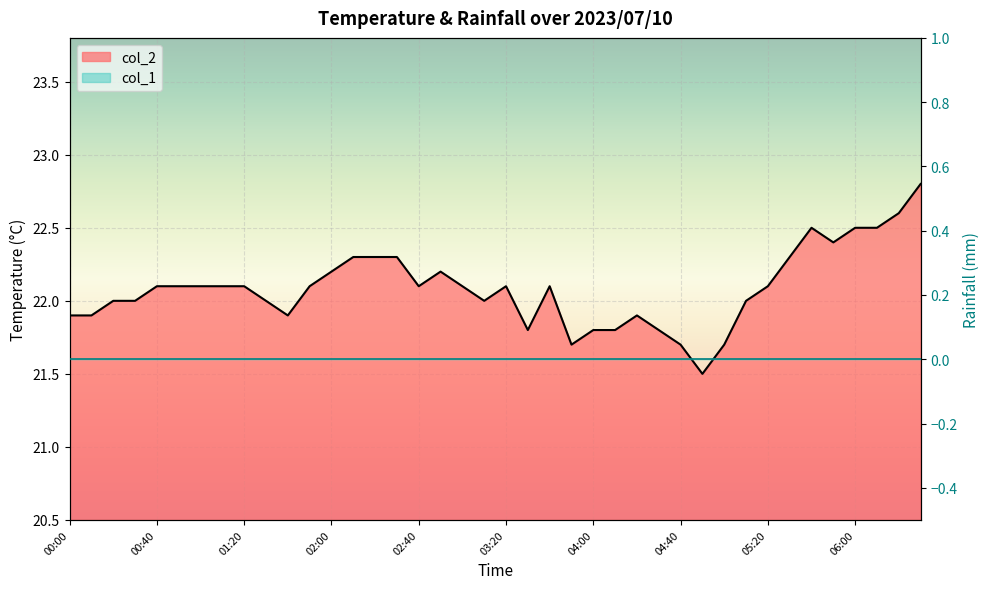

What is the label of the 22nd point from the left?

03:30